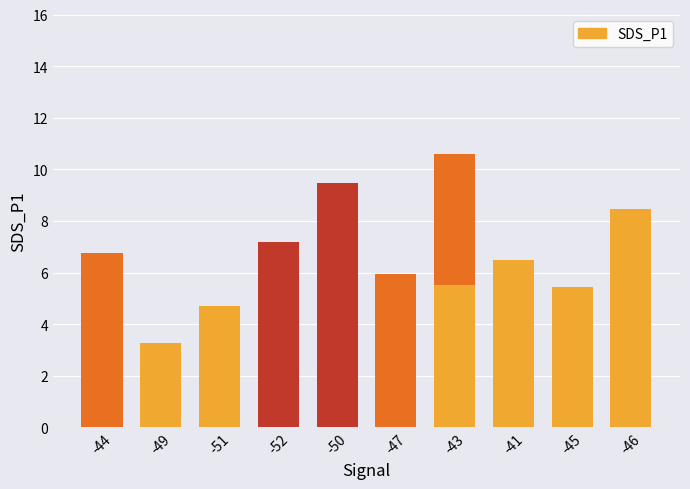

The value at 11 is 9.0. True or false?

False